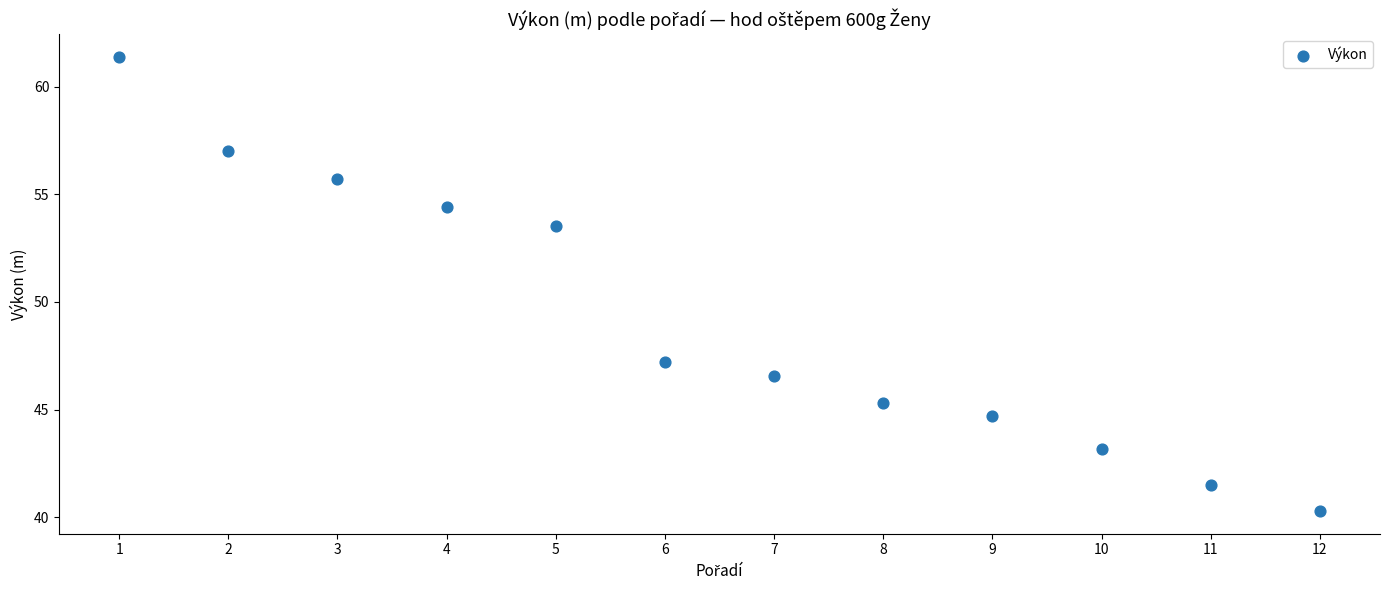

What Y value in the scatter plot is closest to 50?

47.2